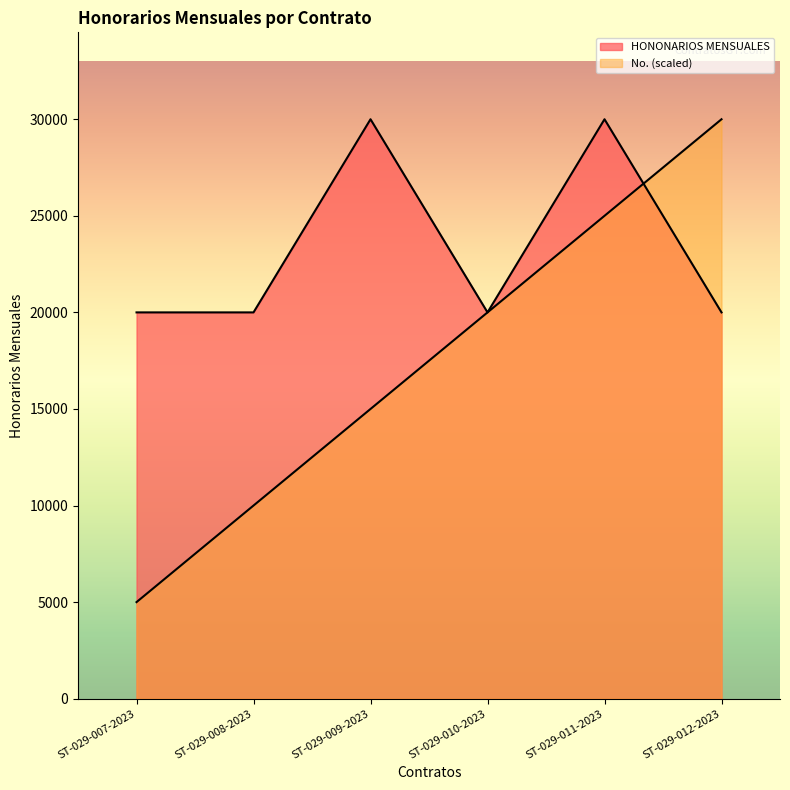

What is the maximum value shown in the chart?

30000